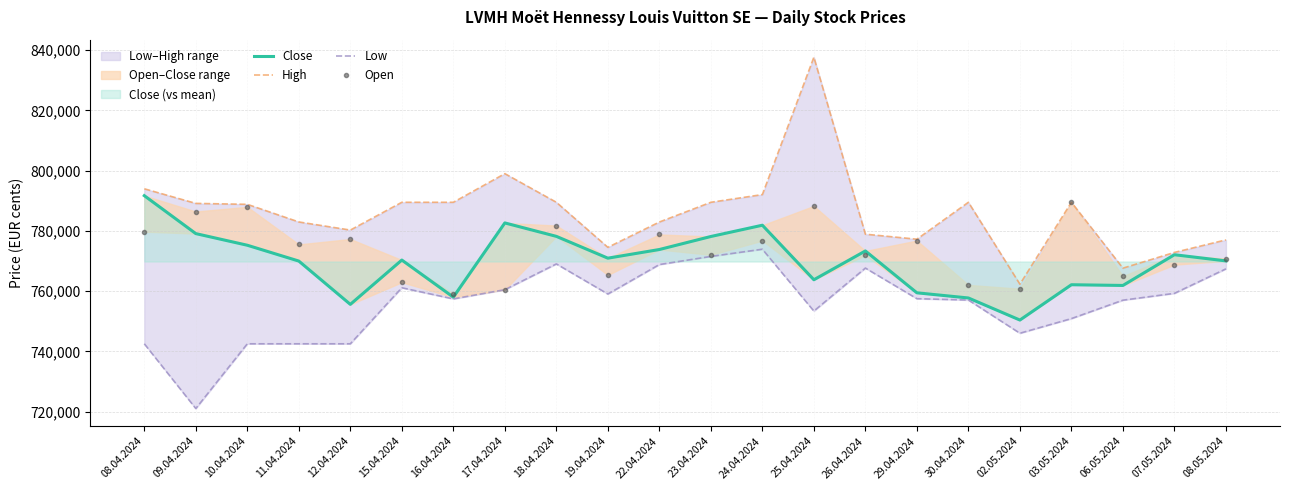

Reading left to right, extract all data points from this chart.

Close: 08.04.2024=791699	09.04.2024=779099	10.04.2024=775234	11.04.2024=769978	12.04.2024=755592	15.04.2024=770313	16.04.2024=757987	17.04.2024=782646	18.04.2024=778184	19.04.2024=770940	22.04.2024=773813	23.04.2024=778138	24.04.2024=781884	25.04.2024=763770	26.04.2024=773337	29.04.2024=759432	30.04.2024=757717	02.05.2024=750386	03.05.2024=762115	06.05.2024=761877	07.05.2024=772083	08.05.2024=770034
High: 08.04.2024=793984	09.04.2024=789132	10.04.2024=788819	11.04.2024=782966	12.04.2024=780271	15.04.2024=789500	16.04.2024=789500	17.04.2024=799012	18.04.2024=789500	19.04.2024=774536	22.04.2024=782944	23.04.2024=789500	24.04.2024=792060	25.04.2024=837681	26.04.2024=778903	29.04.2024=777240	30.04.2024=789500	02.05.2024=762294	03.05.2024=789500	06.05.2024=767620	07.05.2024=772847	08.05.2024=777012
Low: 08.04.2024=742500	09.04.2024=721000	10.04.2024=742500	11.04.2024=742500	12.04.2024=742500	15.04.2024=761112	16.04.2024=757409	17.04.2024=760466	18.04.2024=769029	19.04.2024=759037	22.04.2024=768821	23.04.2024=771517	24.04.2024=773914	25.04.2024=753372	26.04.2024=767651	29.04.2024=757484	30.04.2024=757037	02.05.2024=746007	03.05.2024=750871	06.05.2024=756986	07.05.2024=759254	08.05.2024=767394
Open: 08.04.2024=779752	09.04.2024=786435	10.04.2024=787985	11.04.2024=775514	12.04.2024=777296	15.04.2024=762939	16.04.2024=759009	17.04.2024=760466	18.04.2024=781773	19.04.2024=765359	22.04.2024=778821	23.04.2024=772065	24.04.2024=776769	25.04.2024=788279	26.04.2024=771932	29.04.2024=776789	30.04.2024=762062	02.05.2024=760785	03.05.2024=789500	06.05.2024=764962	07.05.2024=768783	08.05.2024=770794